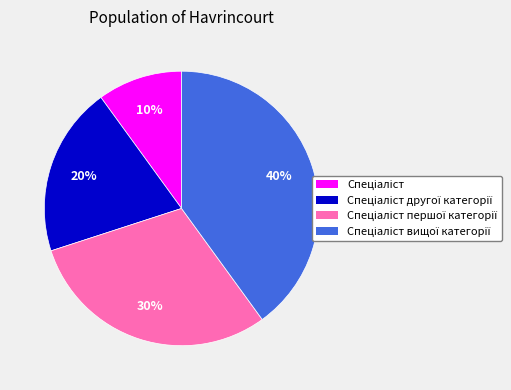

Is there any slice that represents more than half of the pie?

No